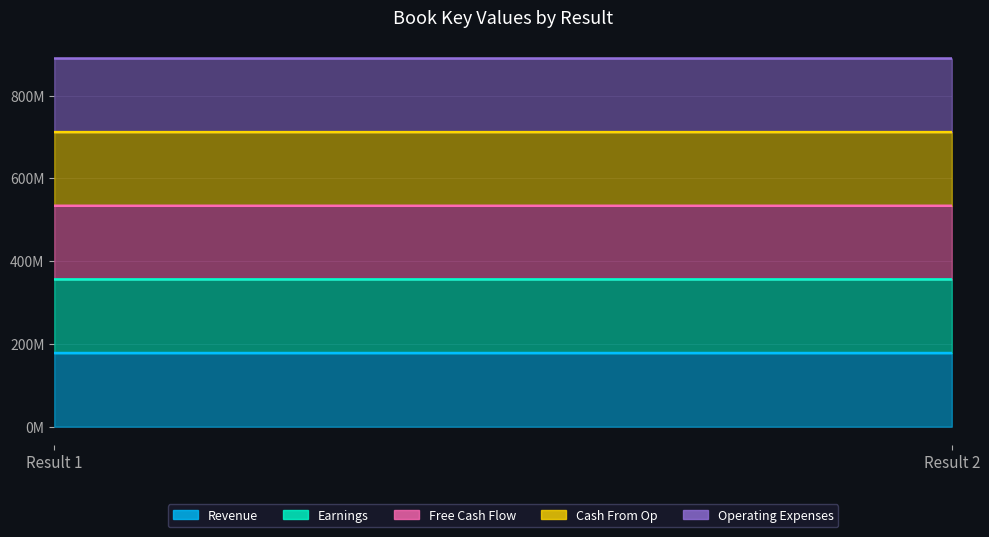

Rank the series at Result 2 from highest to lowest value.

Revenue, Earnings, Free Cash Flow, Cash From Op, Operating Expenses